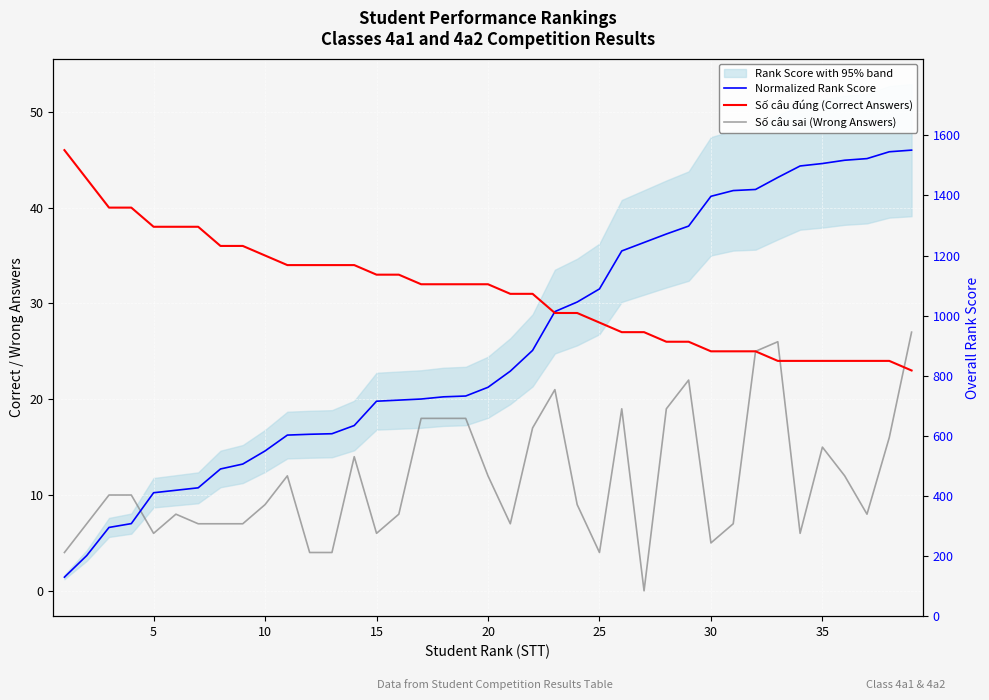

Count the number of categories in the chart.

39